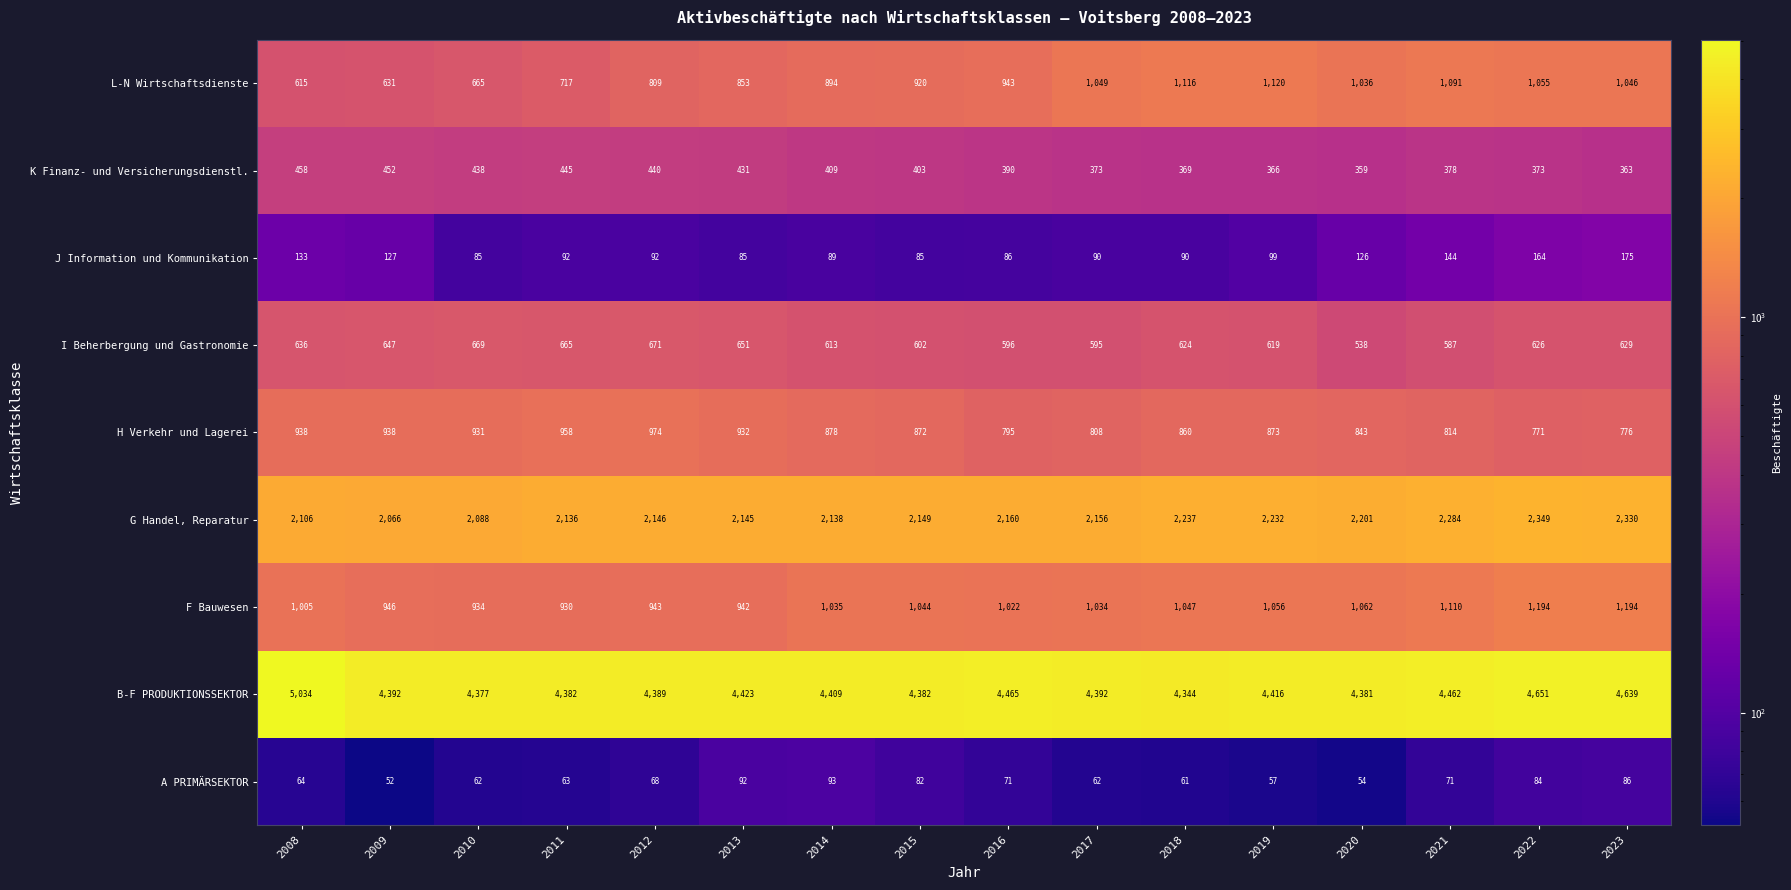

At which category is the sum across all series the highest?

2022